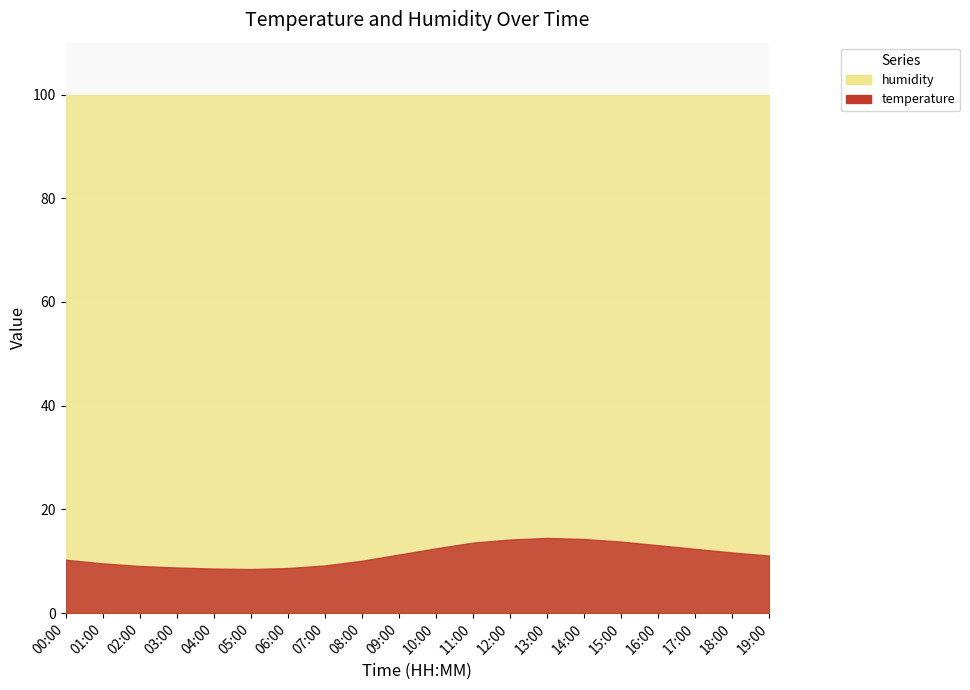

What is the lowest value of the humidity series?

99.9